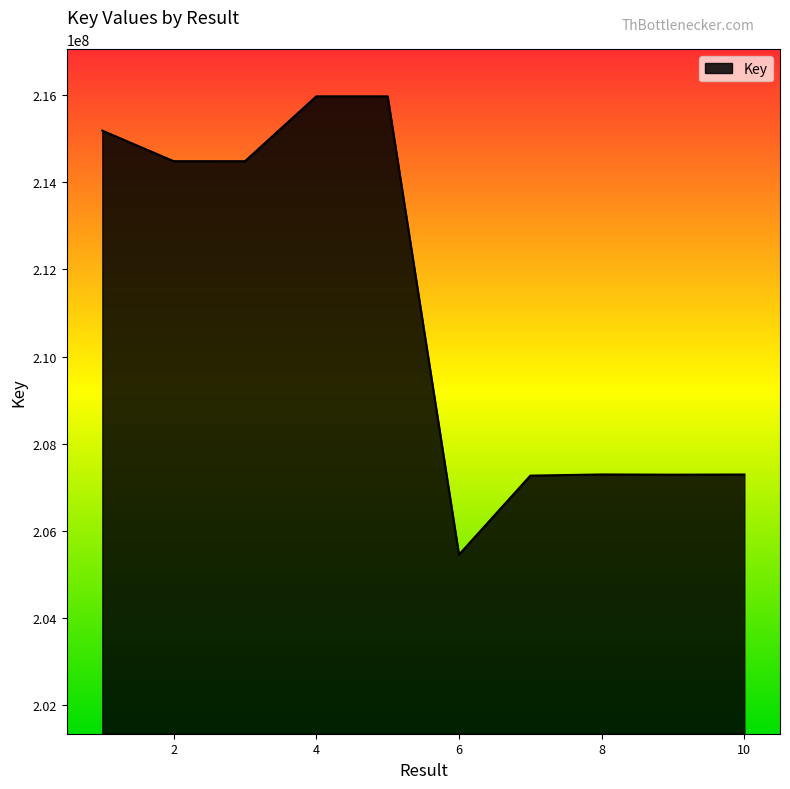

What is the difference between the maximum and minimum values?

10516186